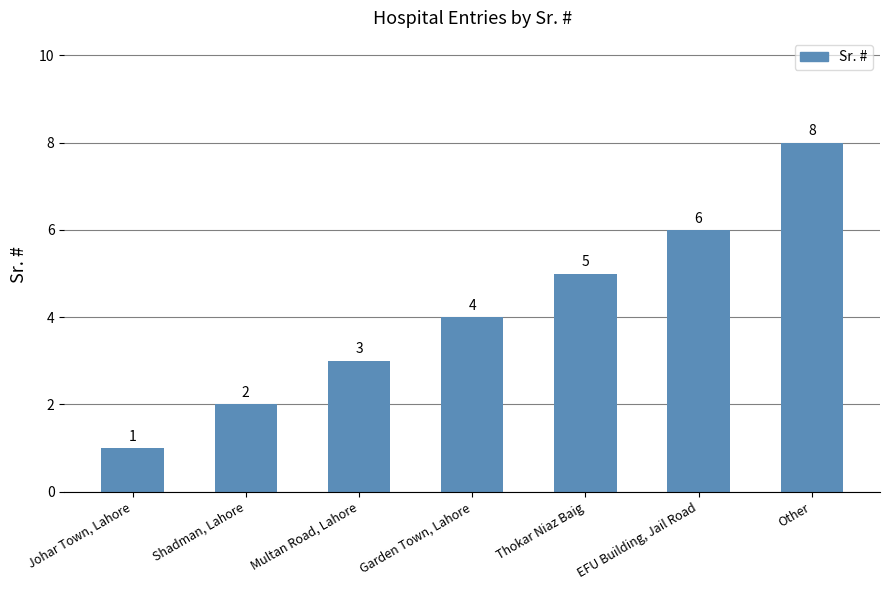

What is the change in value from Multan Road, Lahore to Other?

+5